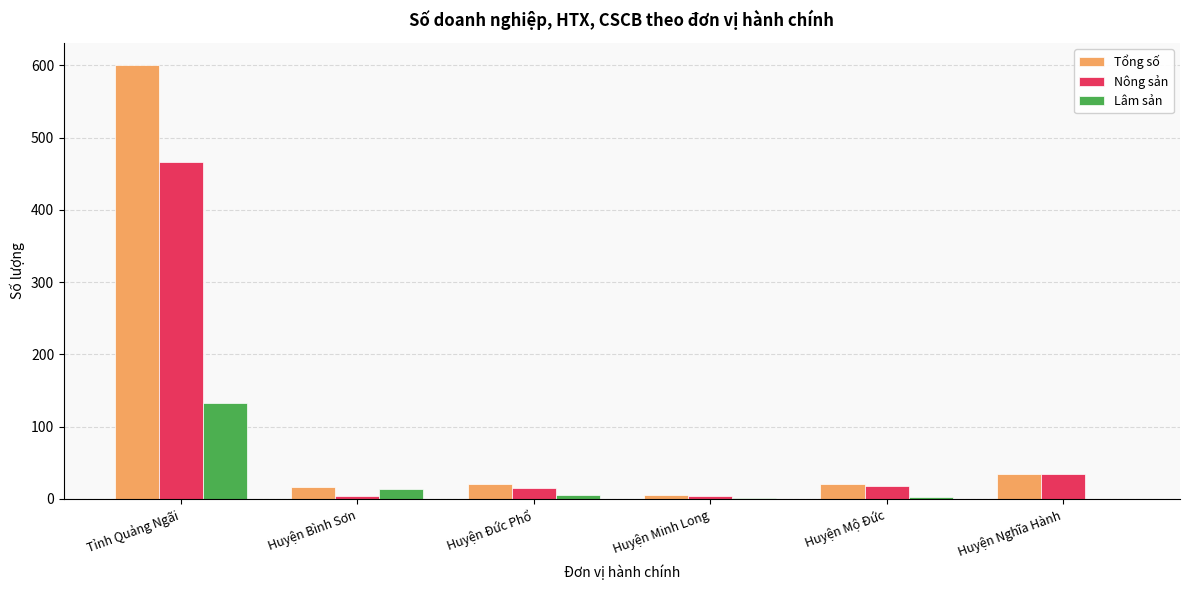

The Tổng số series shows 21 at Huyện Đức Phổ. True or false?

True